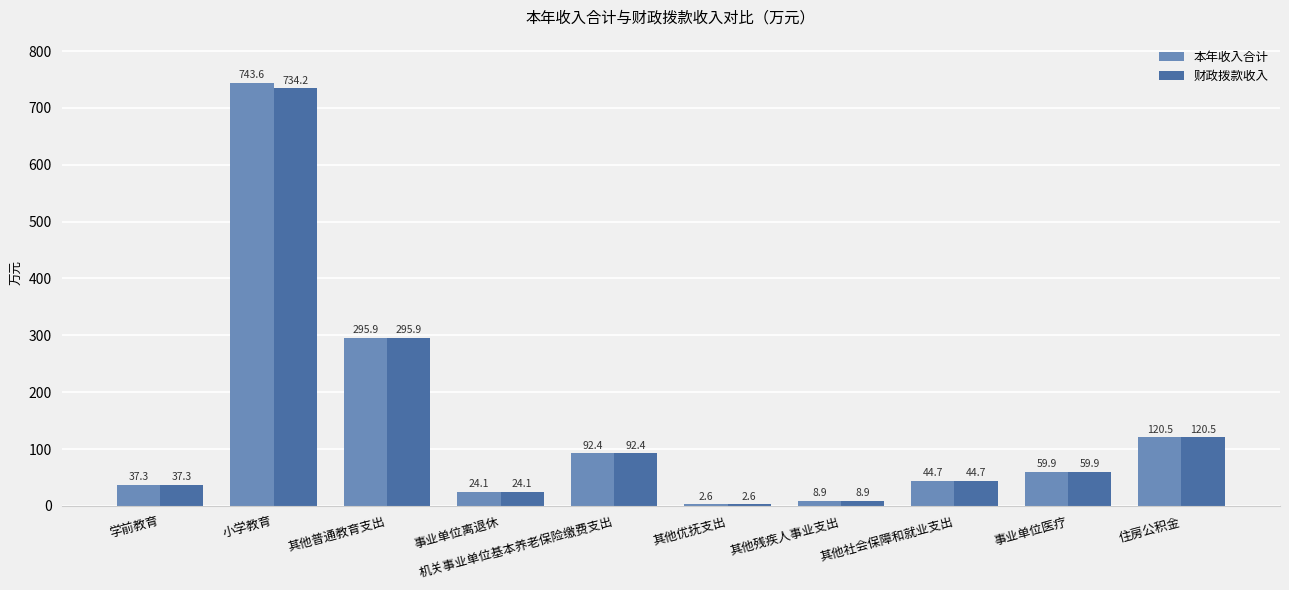

How many groups of bars are there?

10